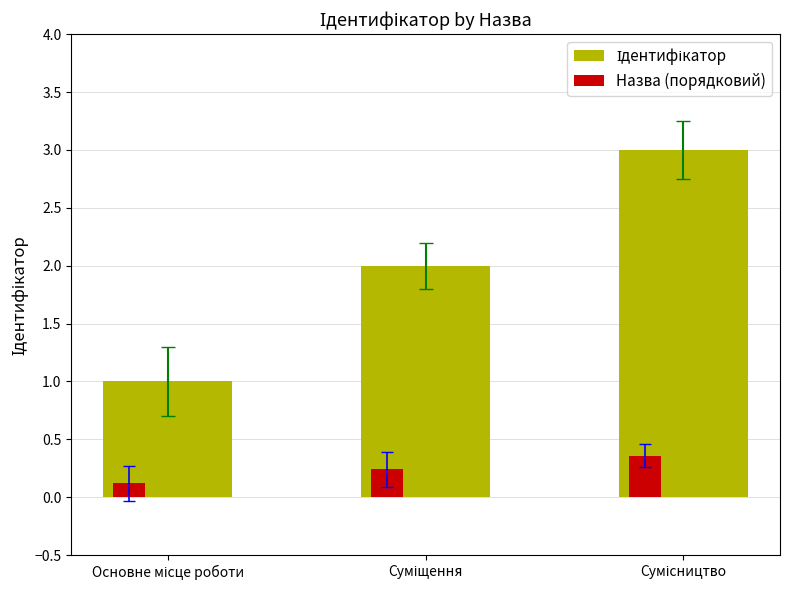

How many distinct data groups are displayed?

2